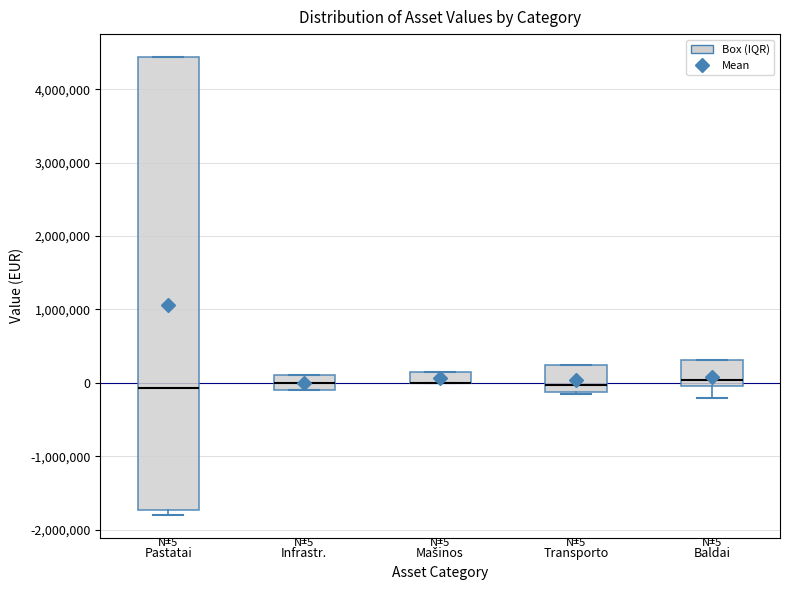

Comparing the boxes themselves (not the whiskers), which one is the tallest?

Pastatai